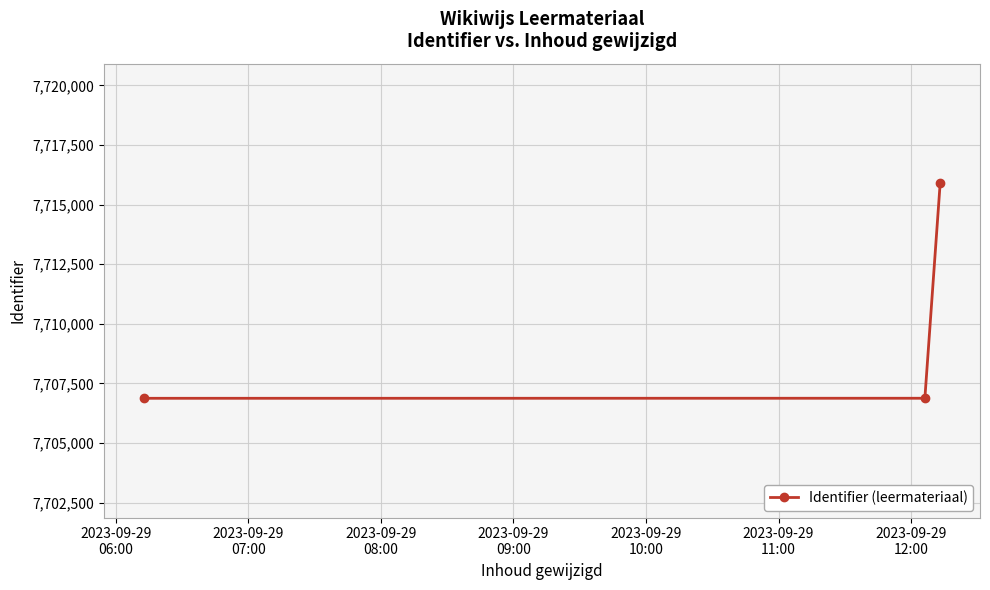

What is the greatest value displayed?

7715909